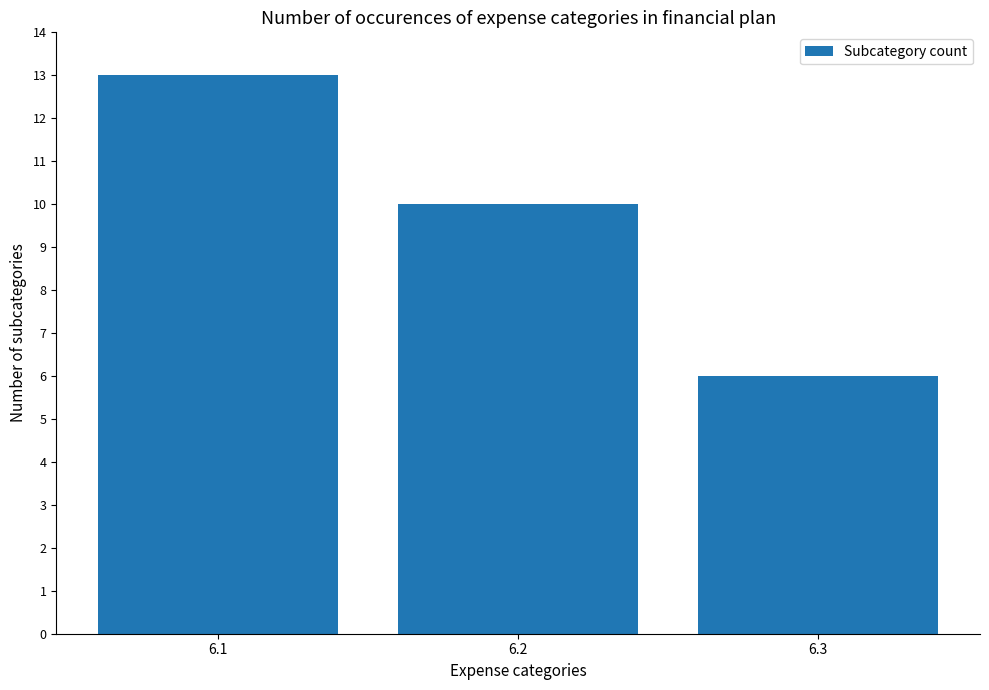

List the labels in order of value, smallest first.

6.3, 6.2, 6.1